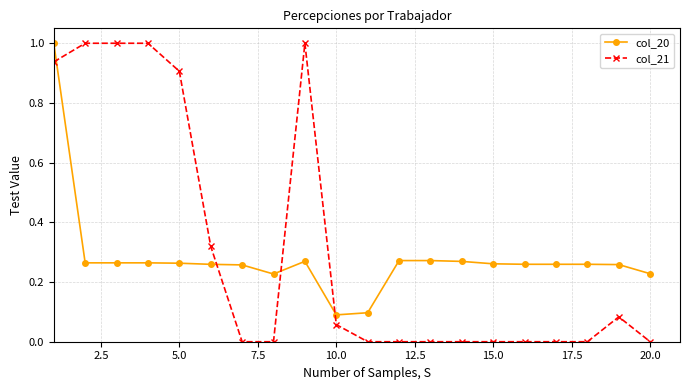

Which series has the widest spread of values?

col_21